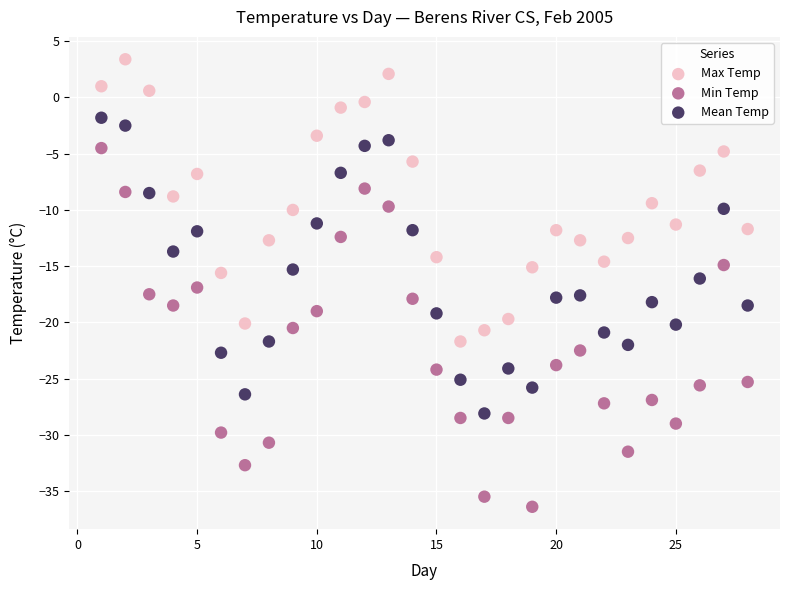

Which series reaches the maximum Y coordinate?

Max Temp